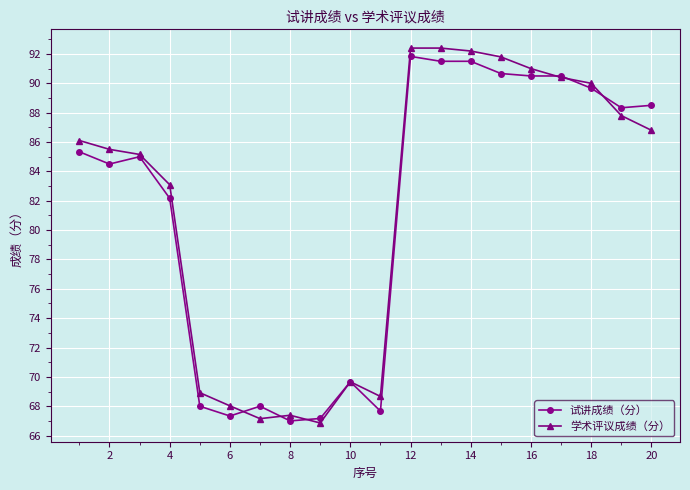

After their last crossing, which series has the higher values: 试讲成绩（分） or 学术评议成绩（分）?

试讲成绩（分）